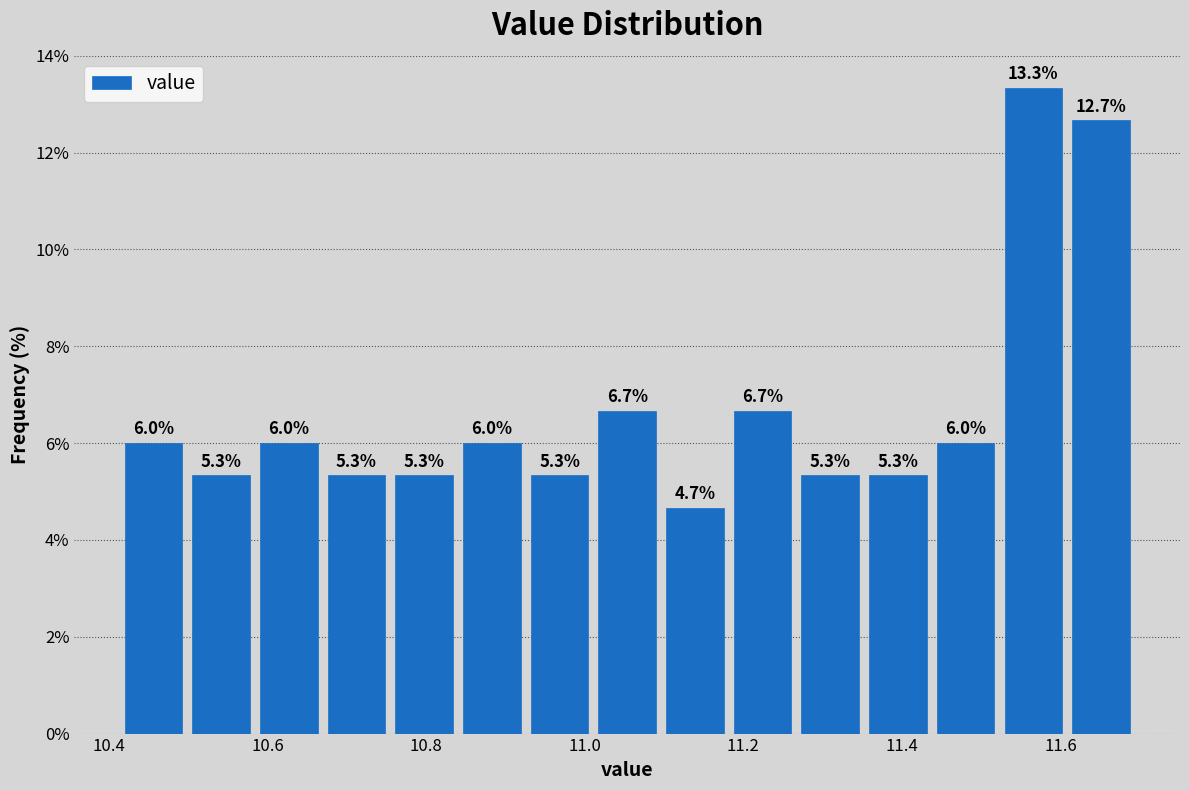

Which range on the x-axis has the tallest bar?

11.52 to 11.62